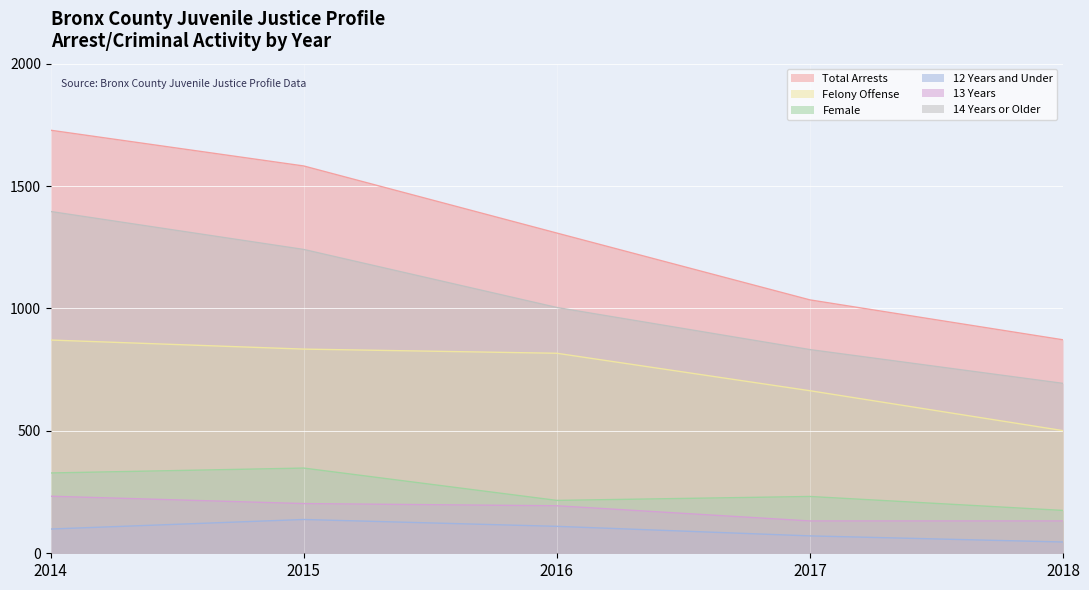

Between 2014 and 2016, which series saw the biggest shift?

Total Arrests